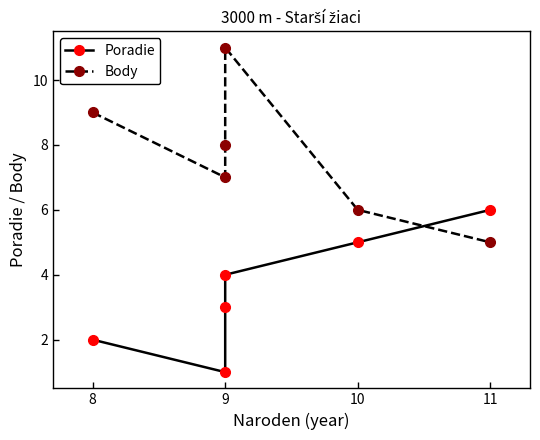

How many Body values are between 6 and 9?

4